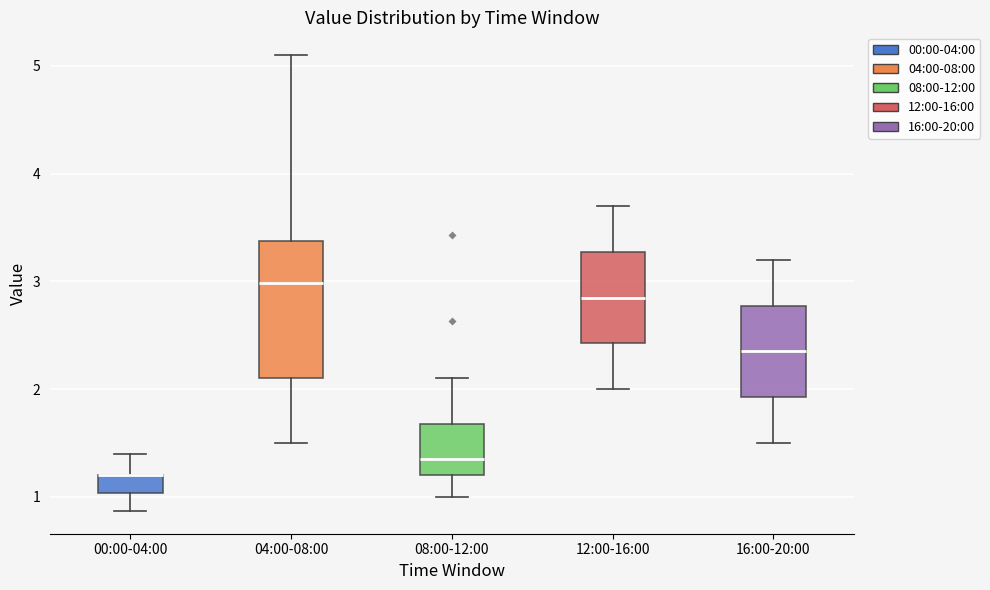

Reading left to right, read every box against the y-axis: the position of its median line, the range the box covers, and the ends of its whiskers. The values are not printed on the chart, so give them approximately, as read against the axis.

00:00-04:00: median 1.2 (drawn on the box's upper edge), box 1.0 to 1.2, whiskers 0.9 to 1.4
04:00-08:00: median 3.0, box 2.1 to 3.4, whiskers 1.5 to 5.1
08:00-12:00: median 1.4, box 1.2 to 1.7, whiskers 1.0 to 2.1
12:00-16:00: median 2.9, box 2.4 to 3.3, whiskers 2.0 to 3.7
16:00-20:00: median 2.4, box 1.9 to 2.8, whiskers 1.5 to 3.2